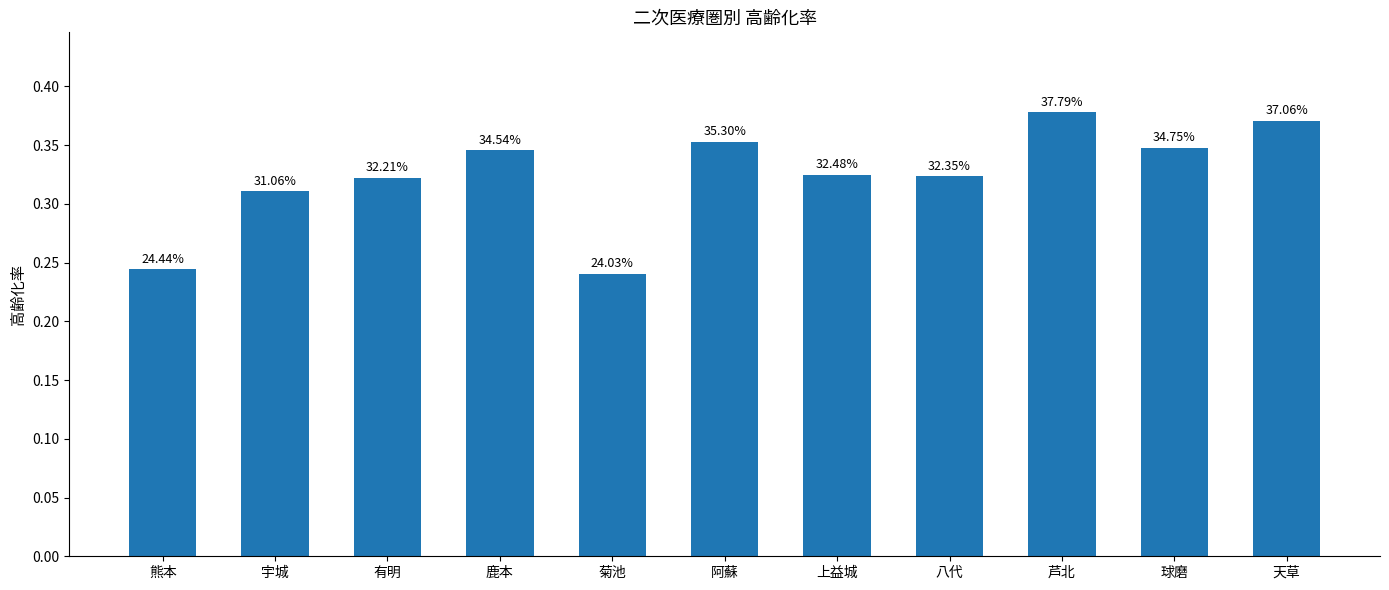

Are the bars horizontal?

No